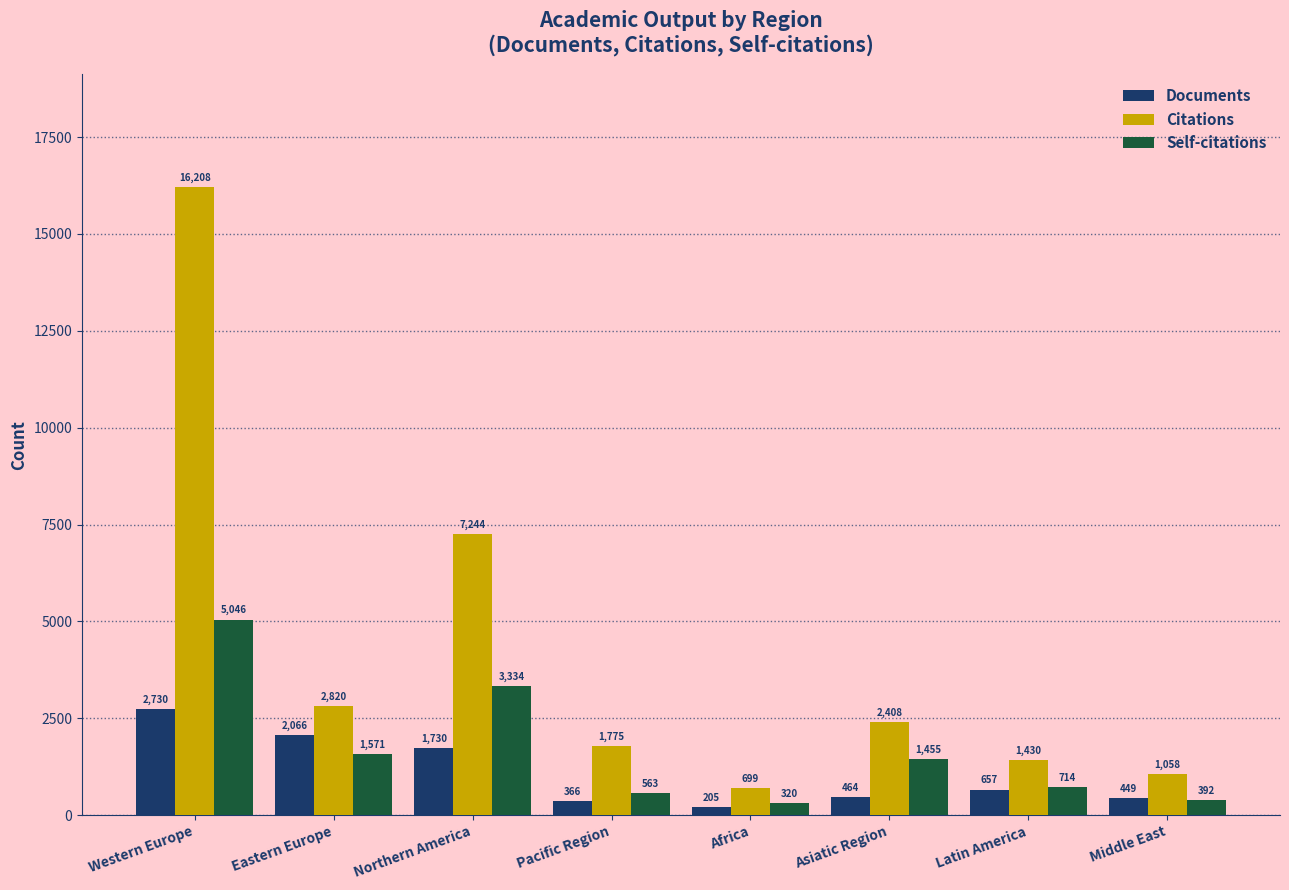

What is the difference between the highest and lowest values at Asiatic Region?

1944